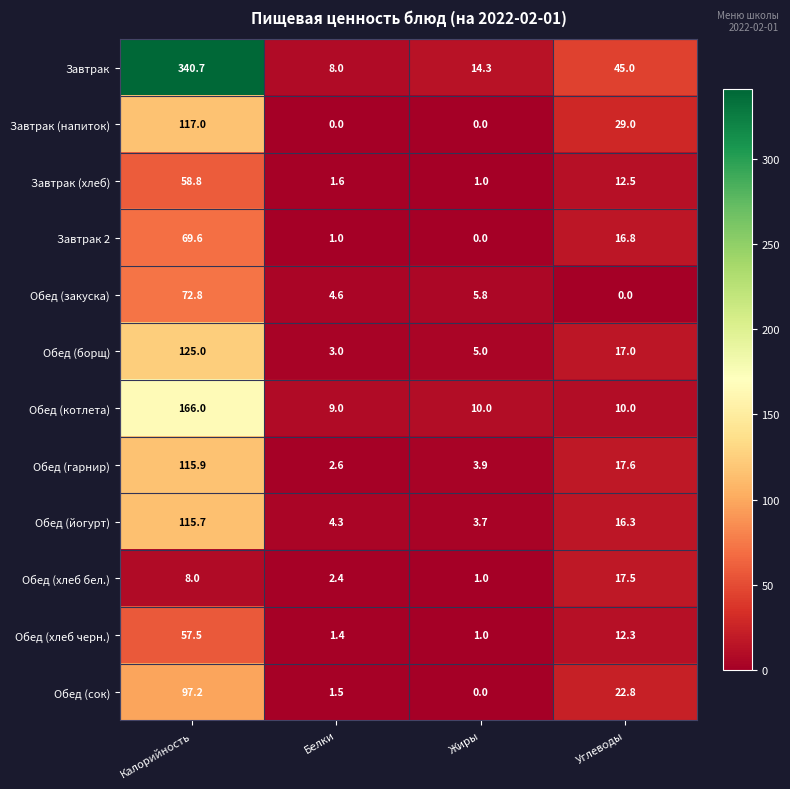

What is the difference between the maximum and minimum values in the Обед (хлеб бел.) series?

16.5